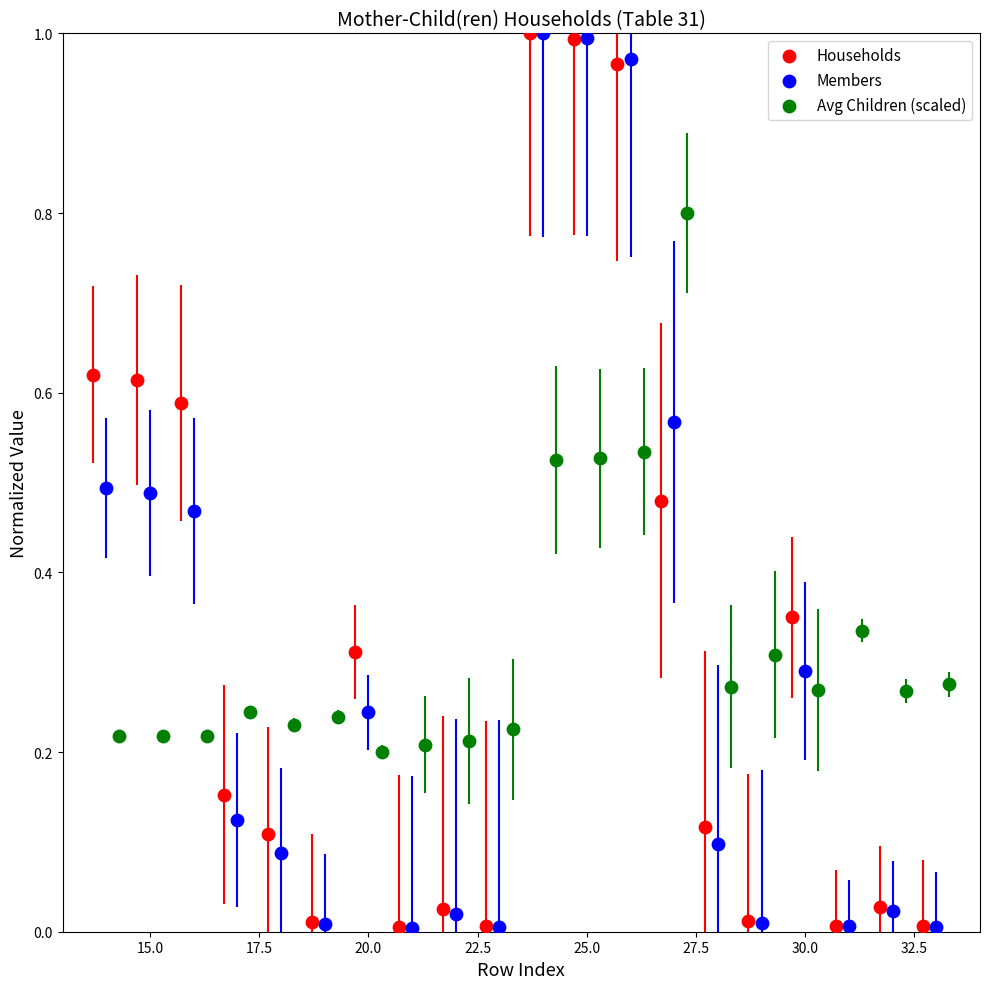

Which series has the widest spread of Y values?

Members